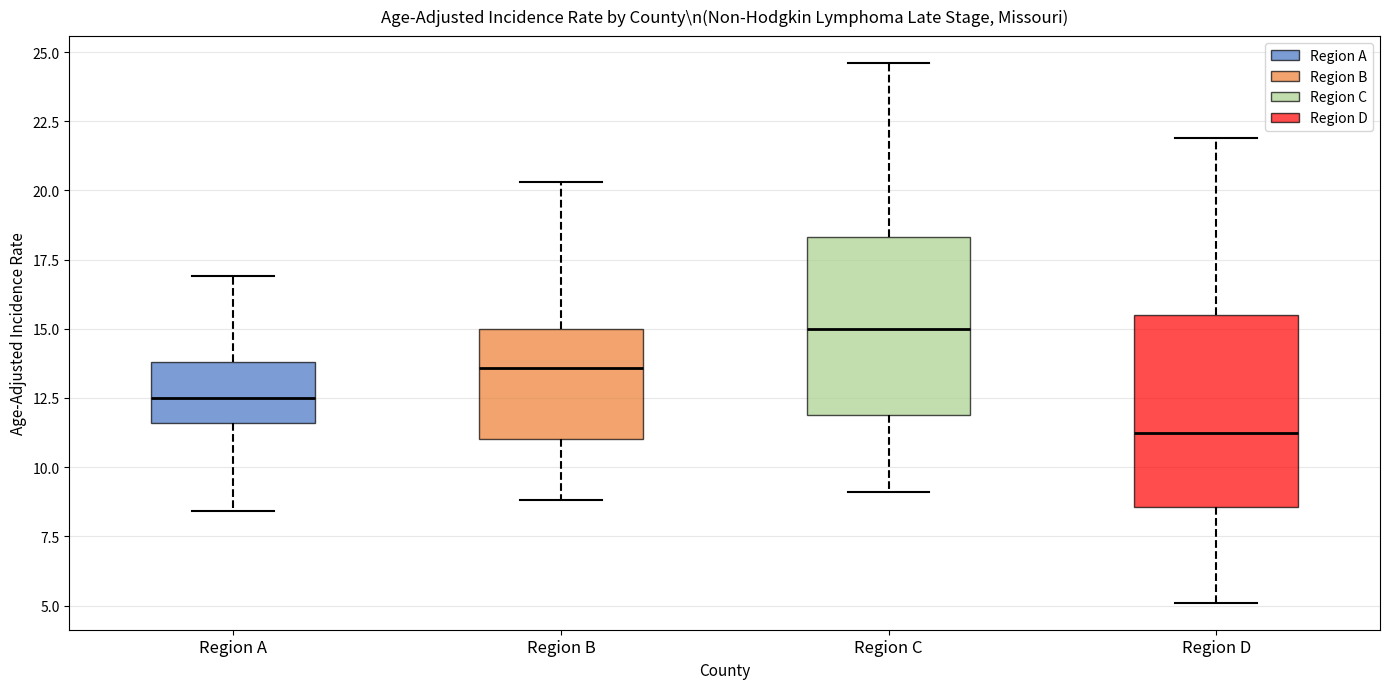

Reading left to right, transcribe this box plot: for each box, give where its median line is, the range the box spans, and where its two whiskers end, as read against the y-axis. The values are not printed on the chart, so give them approximately, as read against the axis.

Region A: median 12.5, box 11.5 to 14.0, whiskers 8.5 to 17.0
Region B: median 13.5, box 11.0 to 15.0, whiskers 9.0 to 20.5
Region C: median 15.0, box 12.0 to 18.5, whiskers 9.0 to 24.5
Region D: median 11.5, box 8.5 to 15.5, whiskers 5.0 to 22.0